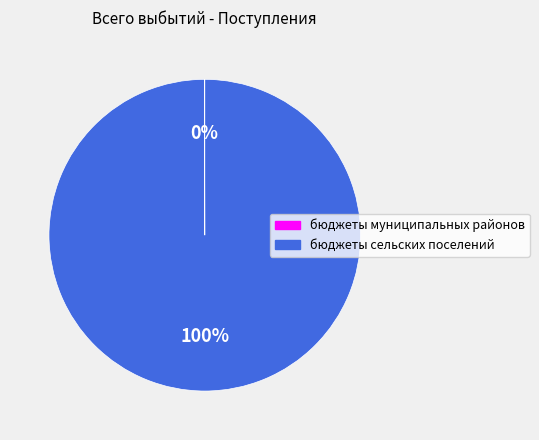

Which slice is the largest?

бюджеты сельских поселений